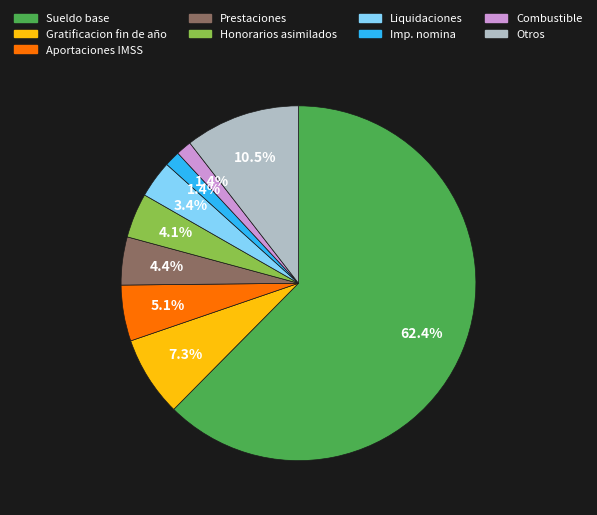

Is there a majority slice in this chart?

Yes